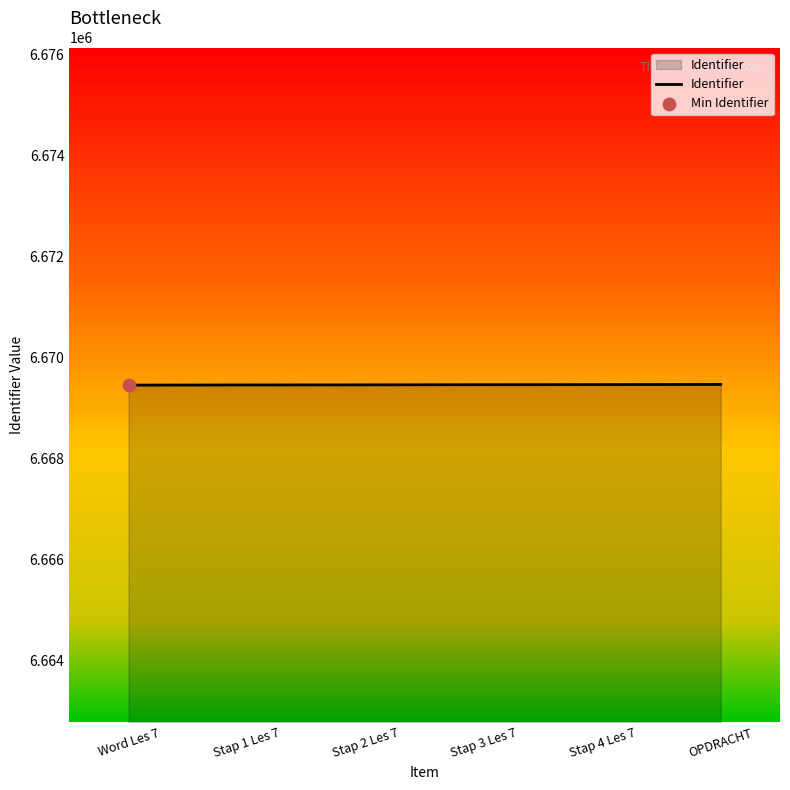

What is the ratio of the value at Stap 3 Les 7 to the value at Stap 4 Les 7?

1.0